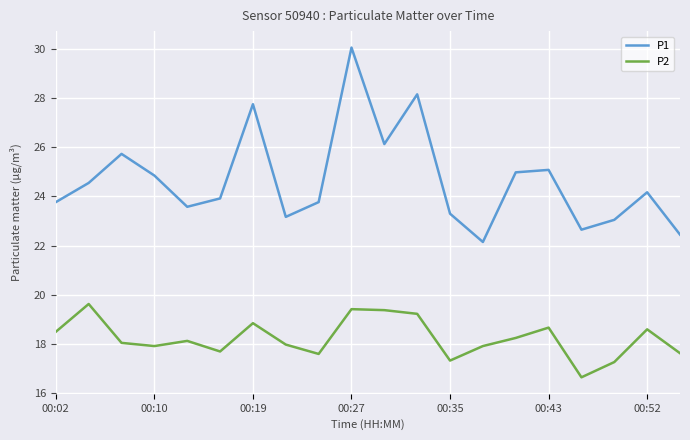

What is the greatest value displayed?

30.1